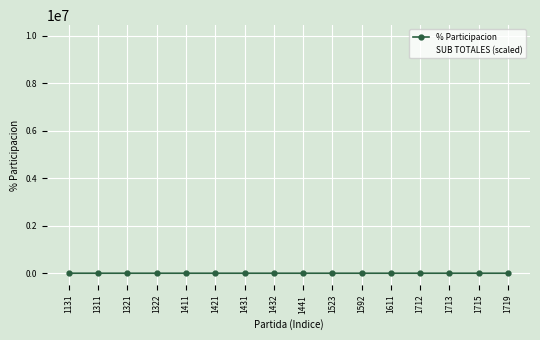

Which series has the largest range (max minus min)?

SUB TOTALES (scaled)